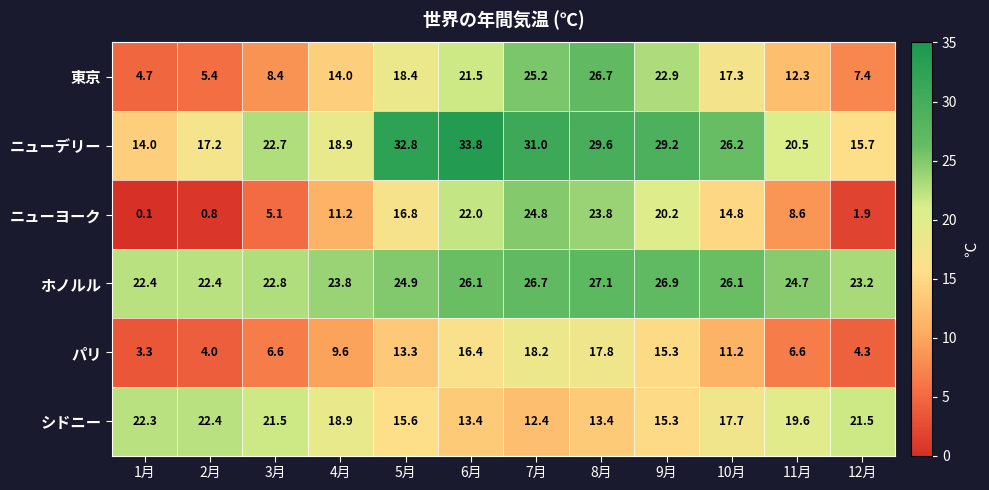

What is the sum of all ホノルル values?

297.1